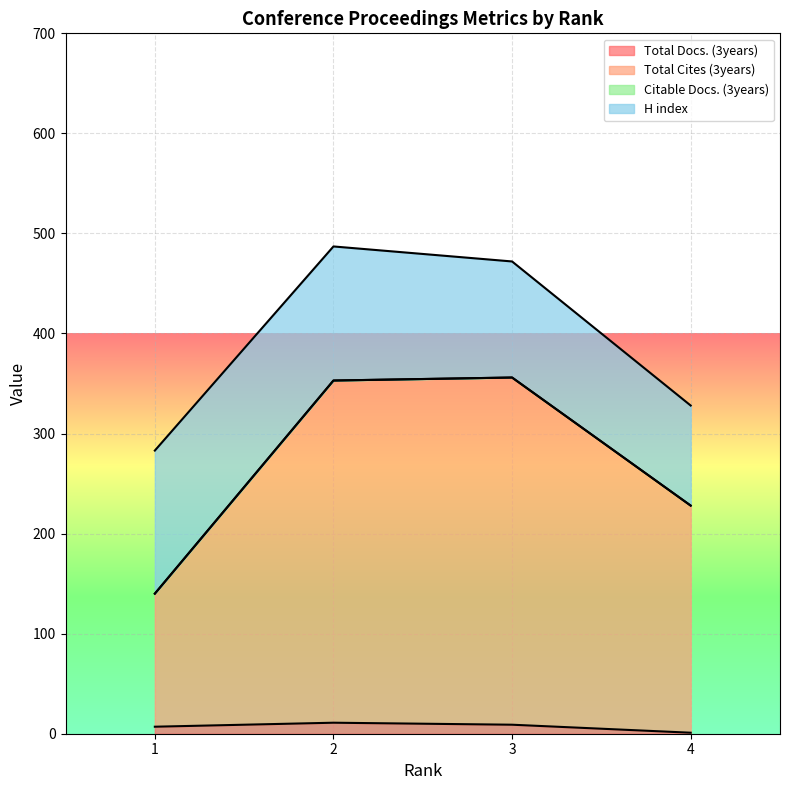

Where is Total Cites (3years) nearest to the value 248?

4